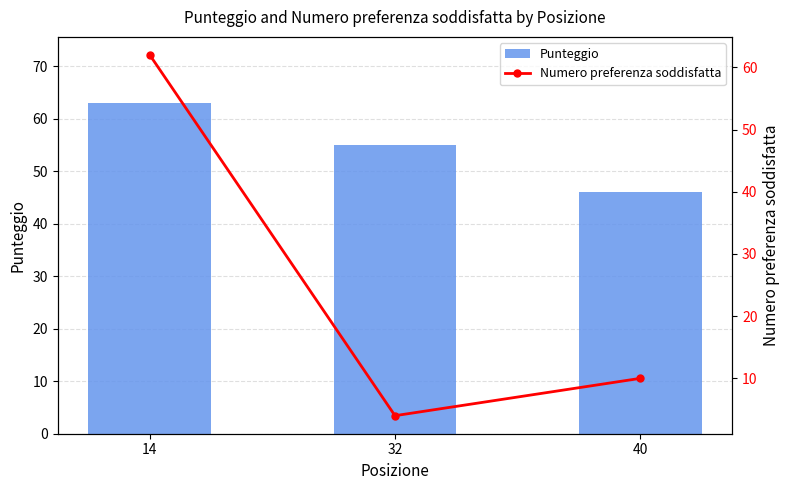

What is the difference between the second highest and minimum values in the Numero preferenza soddisfatta series?

6